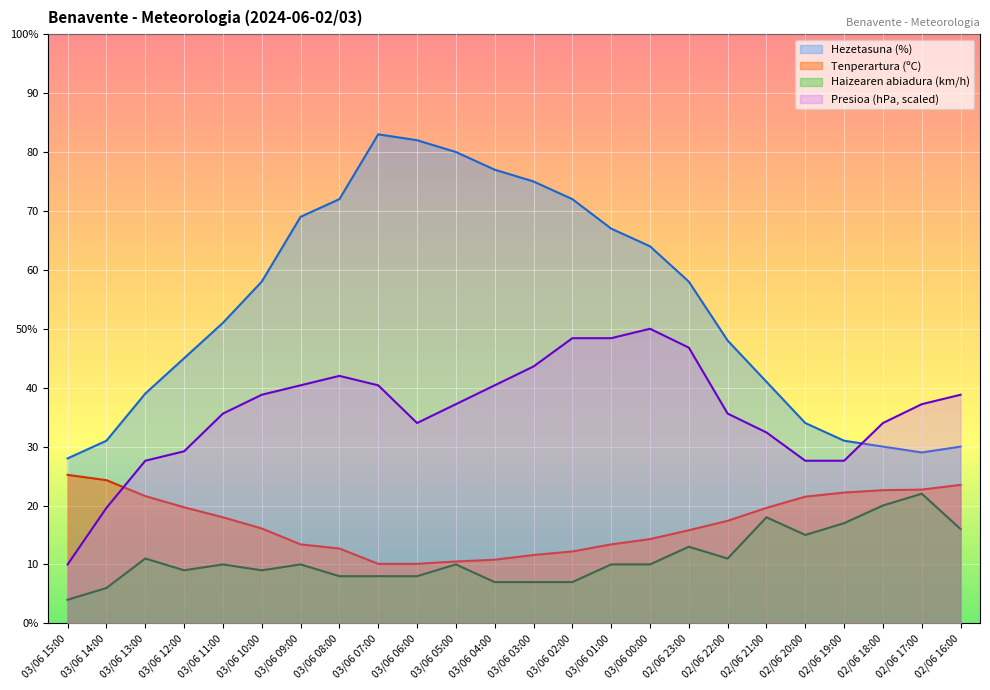

How many lines are shown in the chart?

4